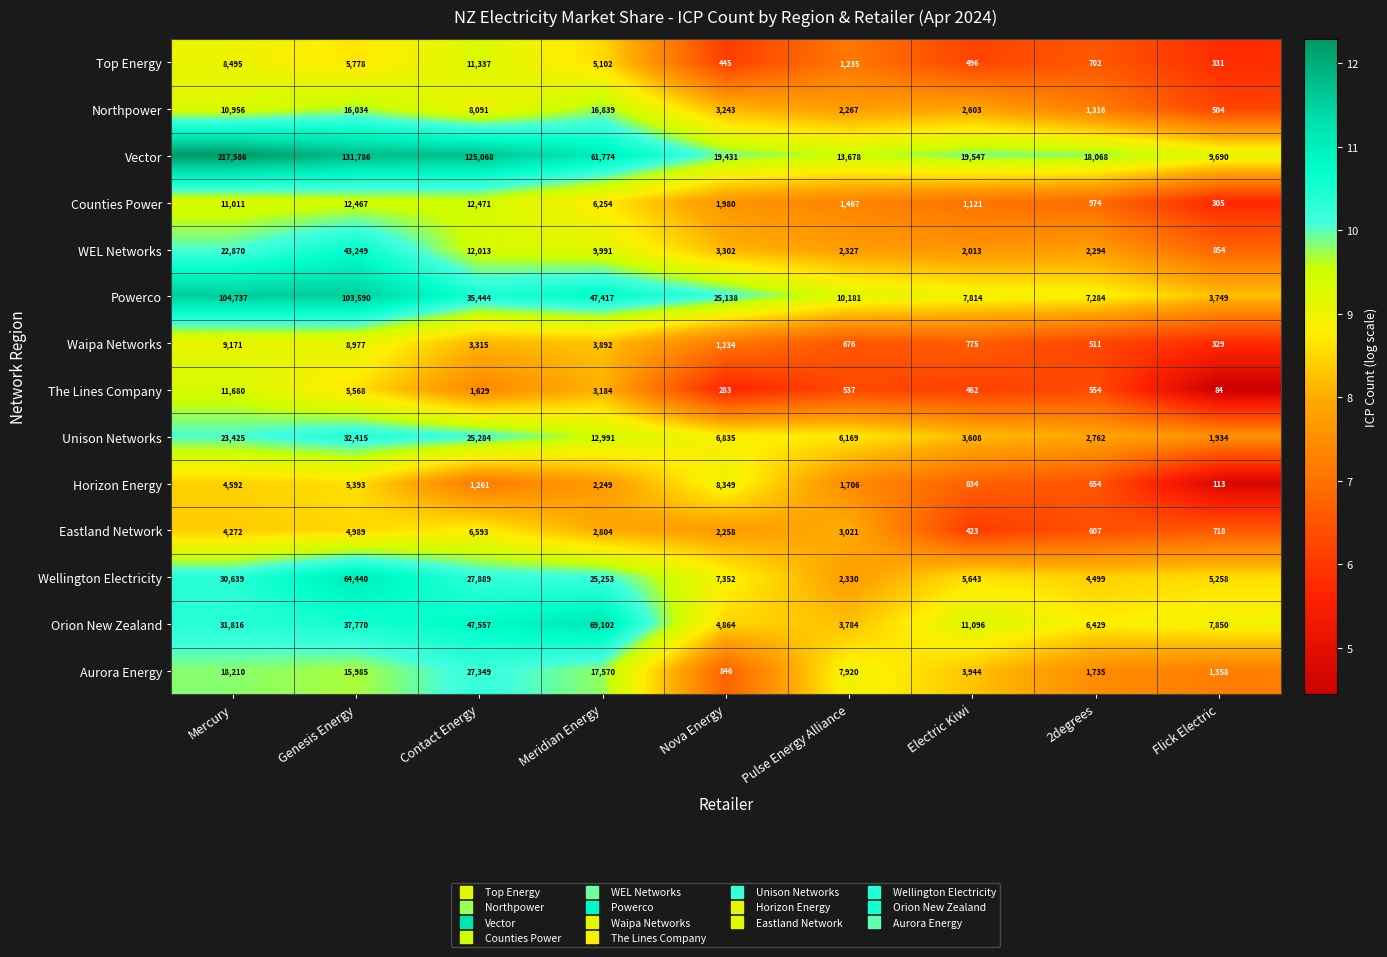

At which category does the chart reach its minimum across all series?

Flick Electric